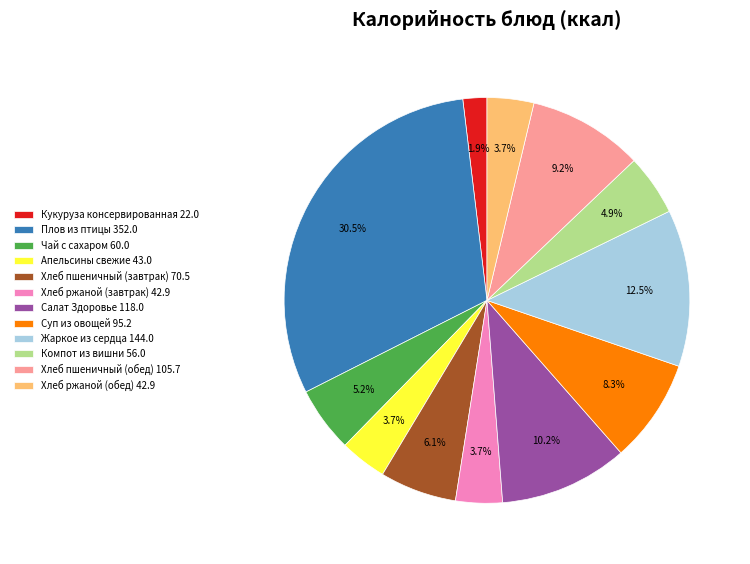

How many slices are in this pie chart?

12